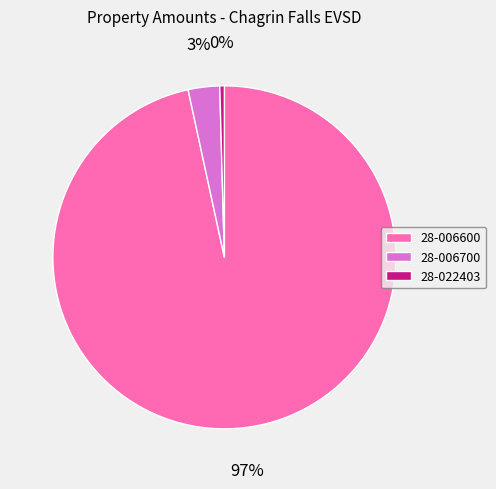

The 28-006700 slice represents 3% of the pie. True or false?

True